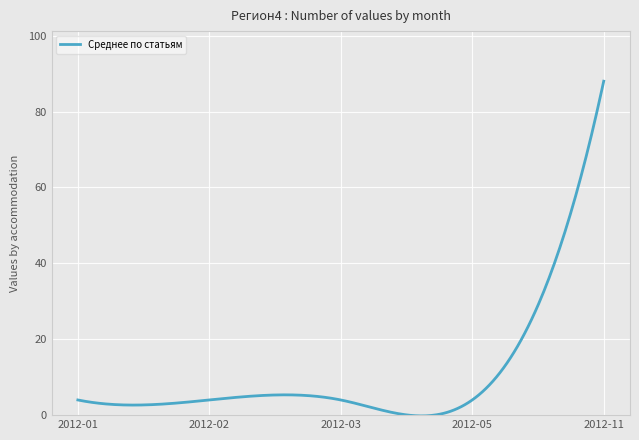

What is the difference between the maximum and minimum values?

88.2